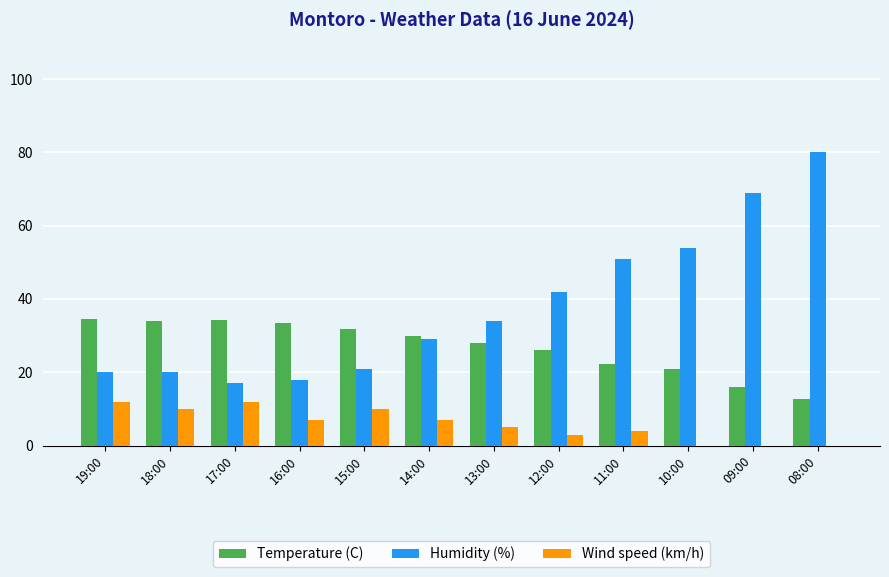

Which series has the widest spread of values?

Humidity (%)